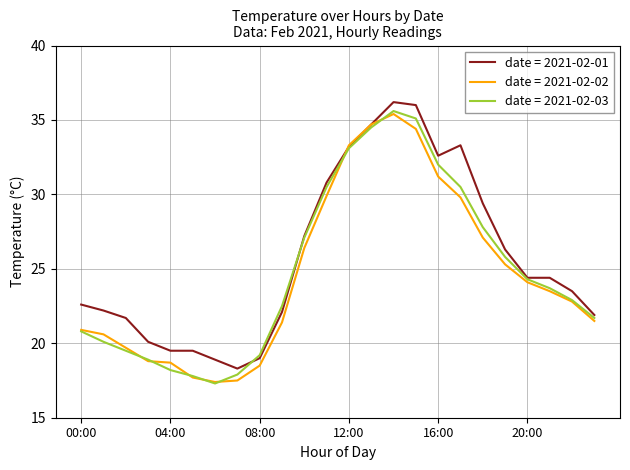

What is the highest value of the date = 2021-02-01 series?

36.2